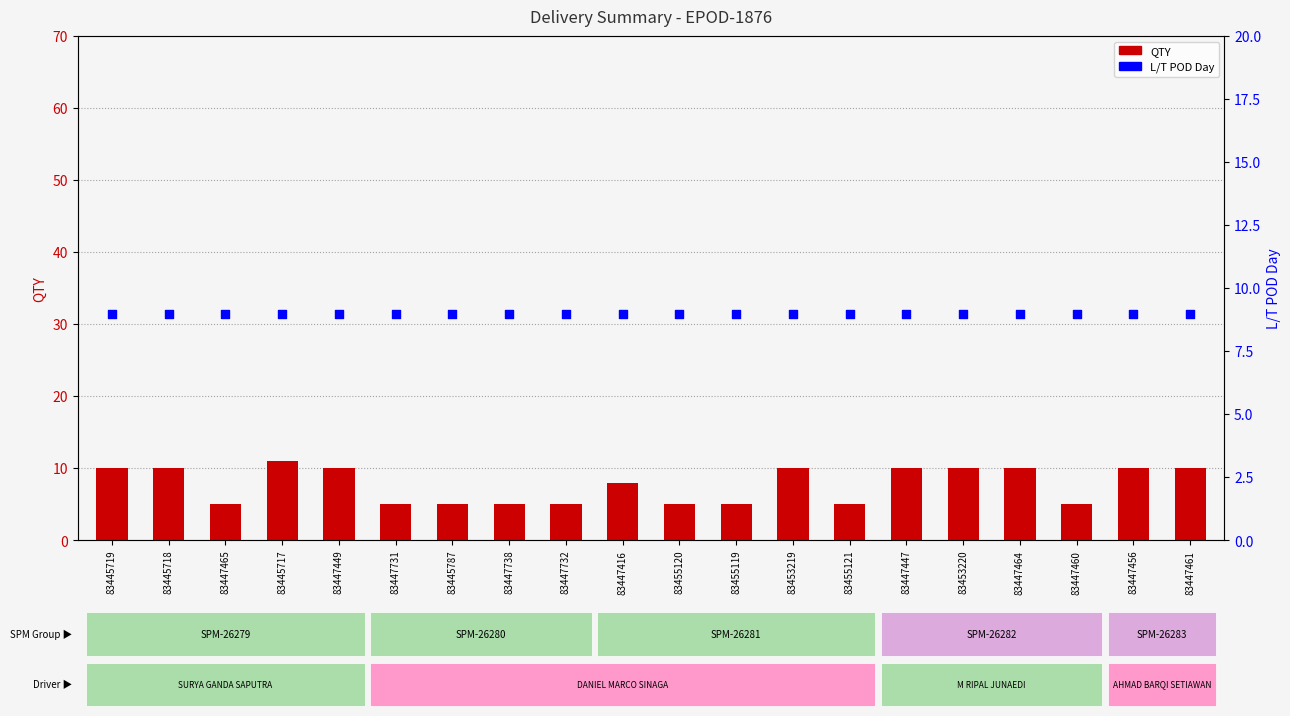

Which series has the widest spread of Y values?

QTY